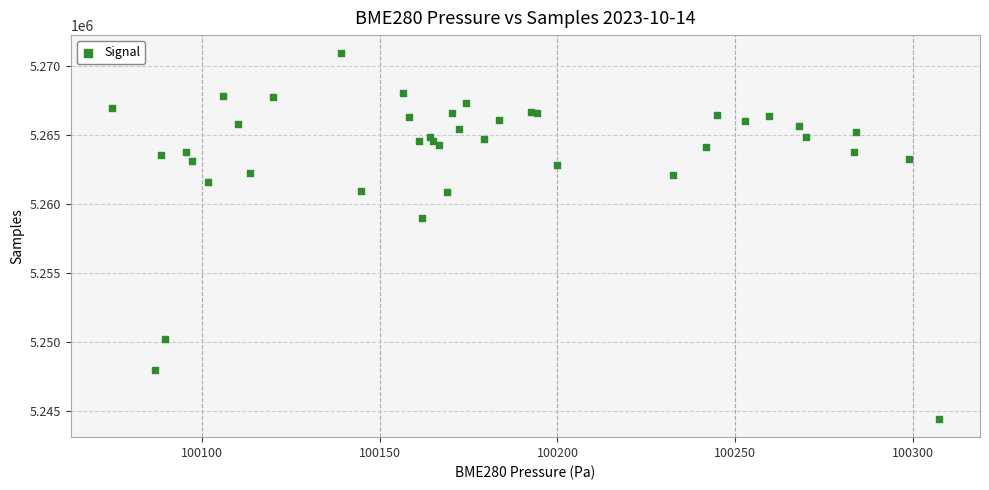

What Y value in the scatter plot is closest to 5257676?

5258991